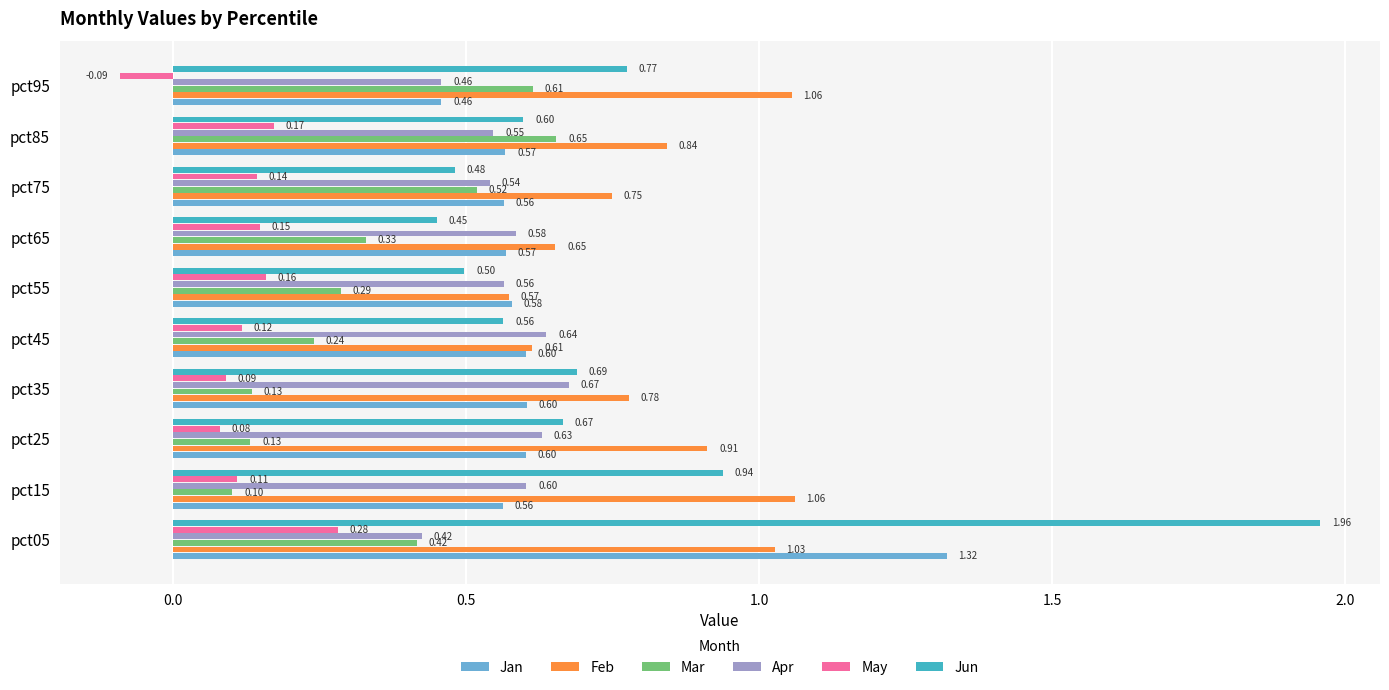

What is the sum of all Mar values?

3.4